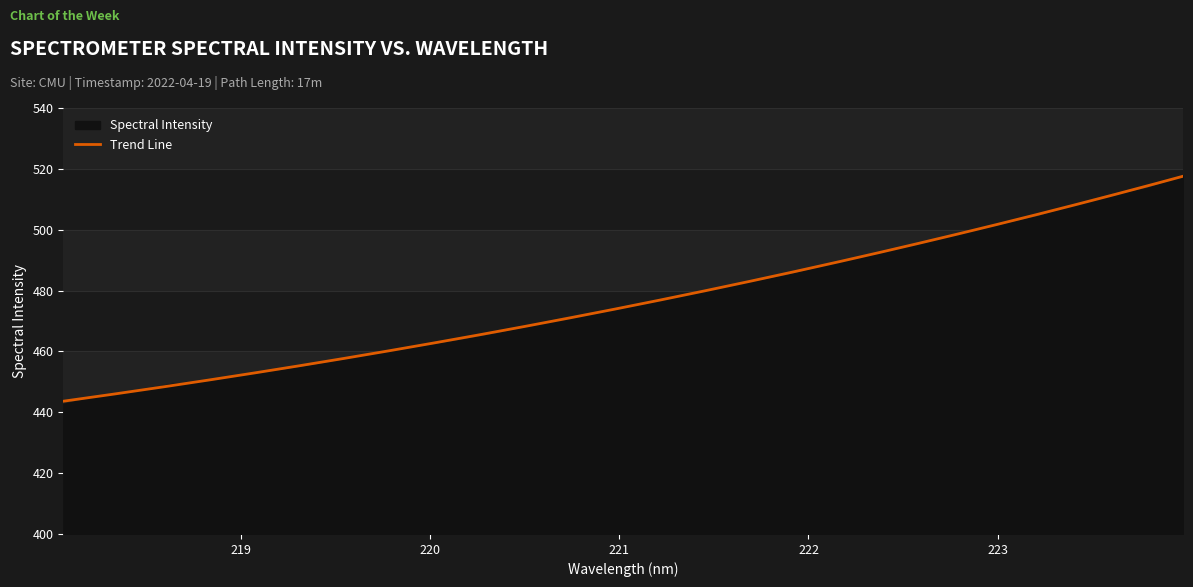

What is the label of the 10th point from the right?

222.263